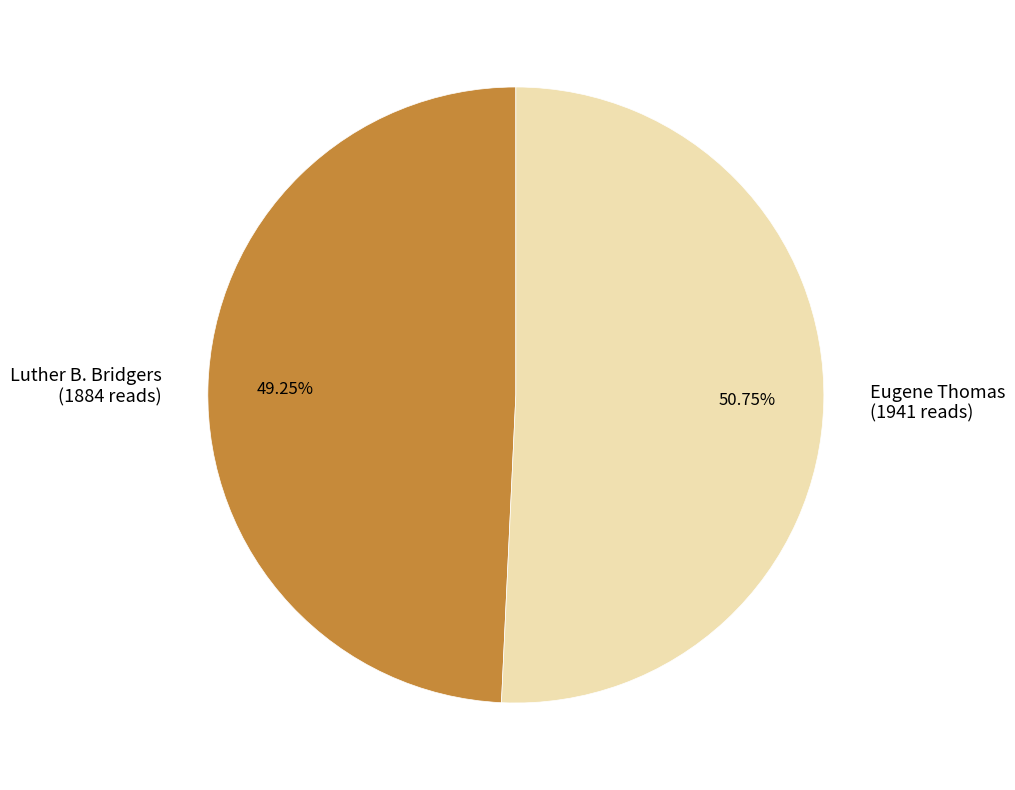

What percentage is the Luther B. Bridgers slice, to the nearest percent?

49%